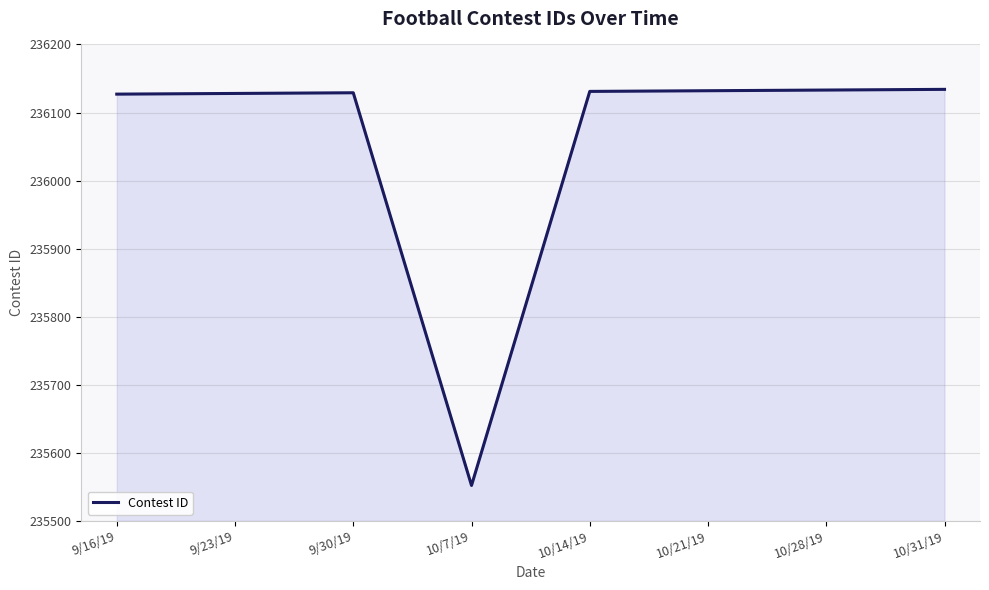

True or false: the data has more than 0 interior local peaks.

True